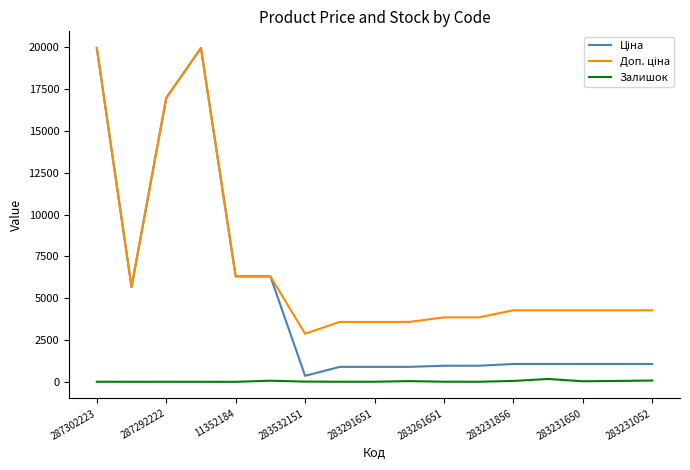

What is the greatest value displayed?

19964.2